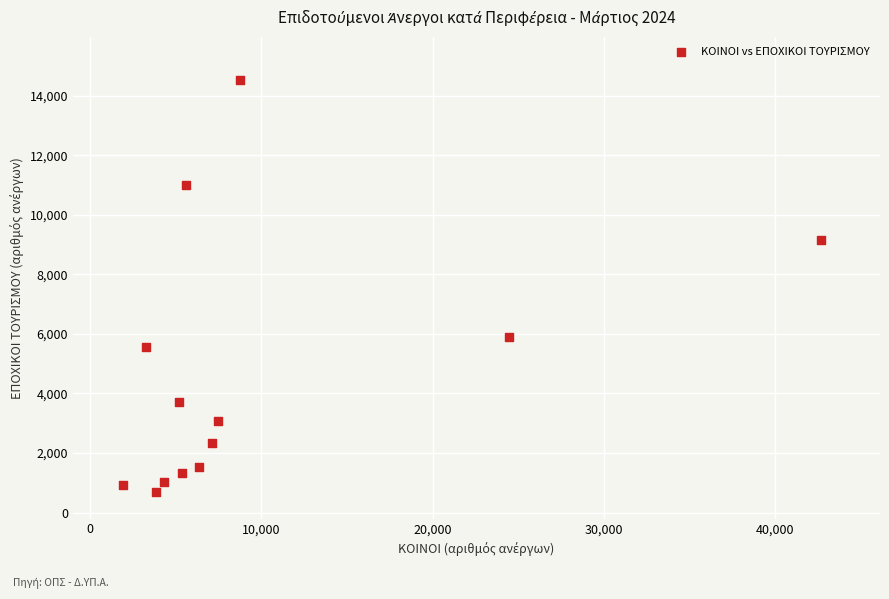

What is the range of Y values (max minus min)?

13838